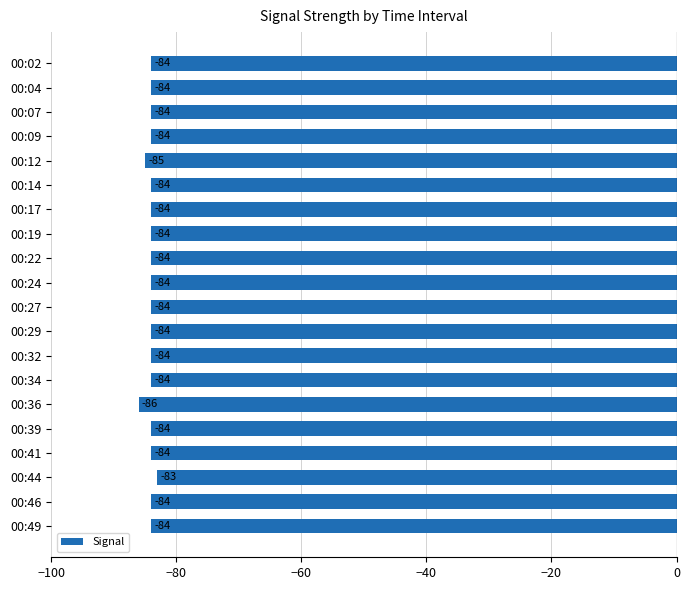

What is the difference between the maximum and minimum values?

3